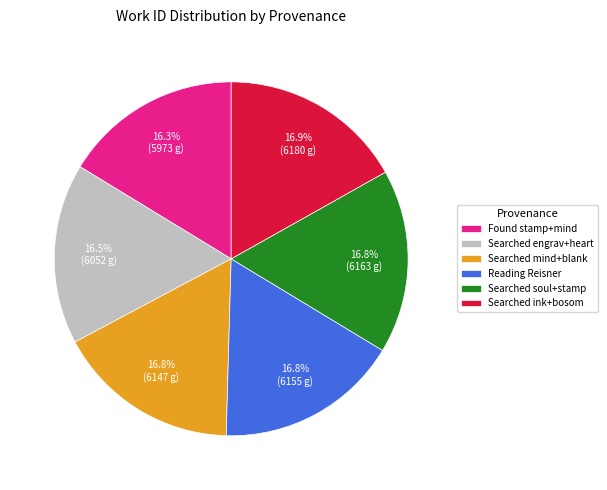

Do Searched soul+stamp and Found stamp+mind together represent more than half of the pie?

No